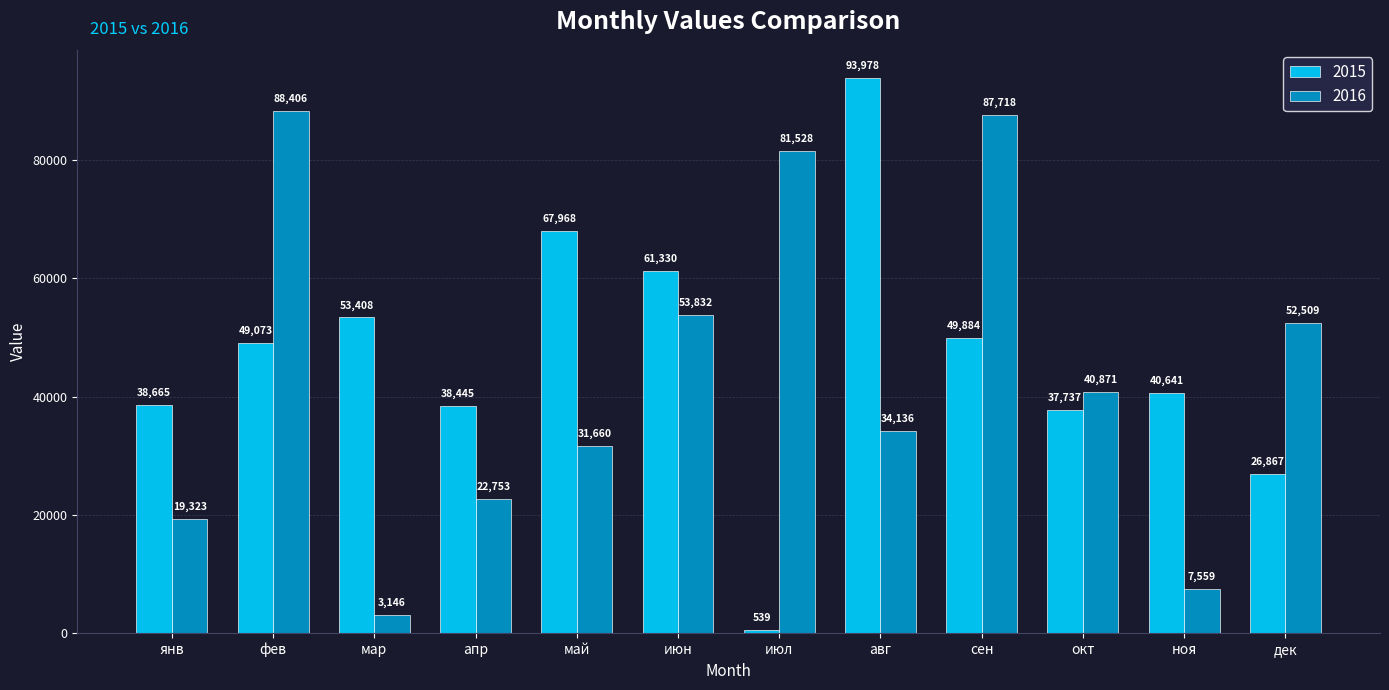

How many bars are there in total?

24